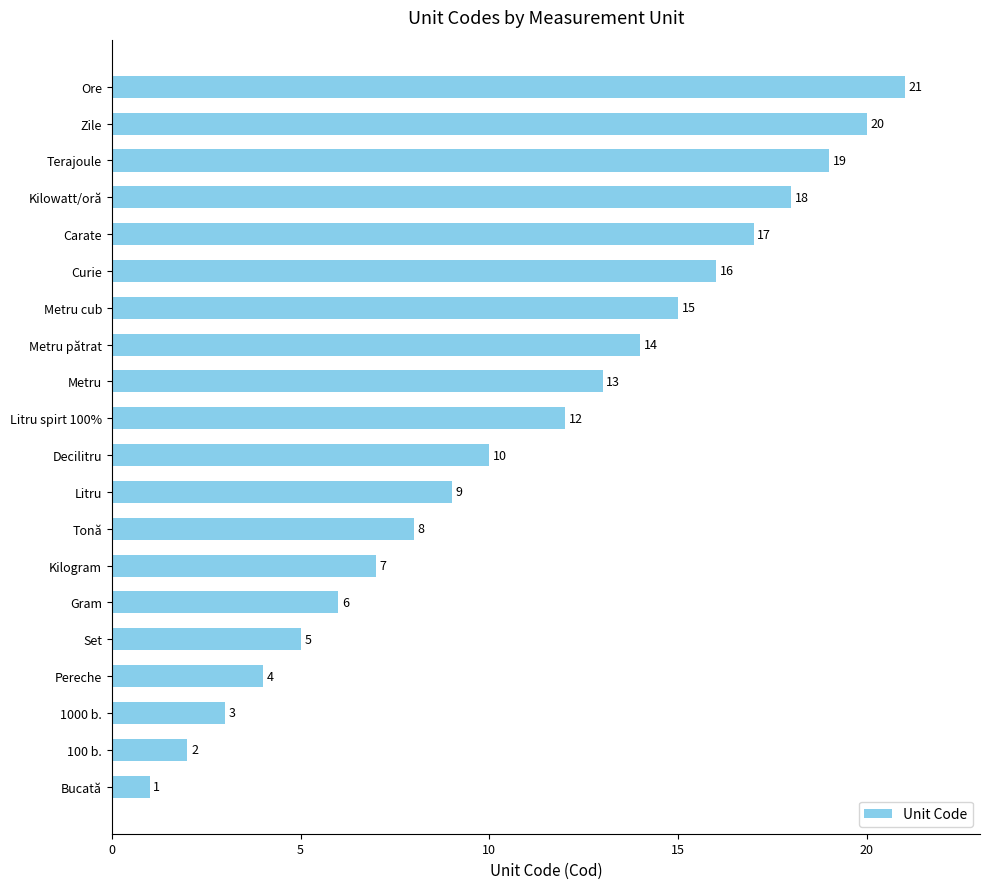

How many data points are less than 12?

10